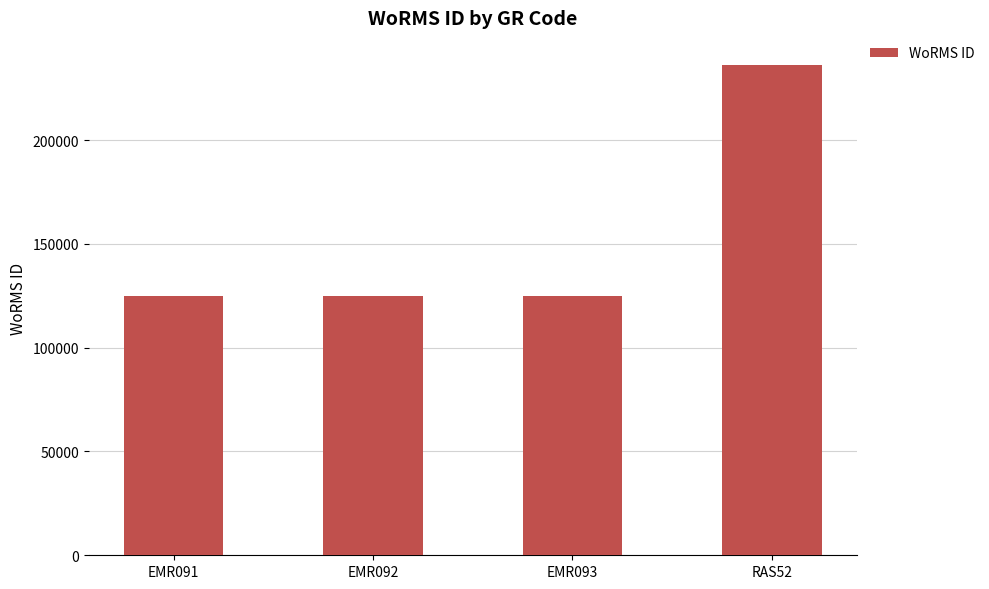

Between RAS52 and EMR092, which is larger?

RAS52